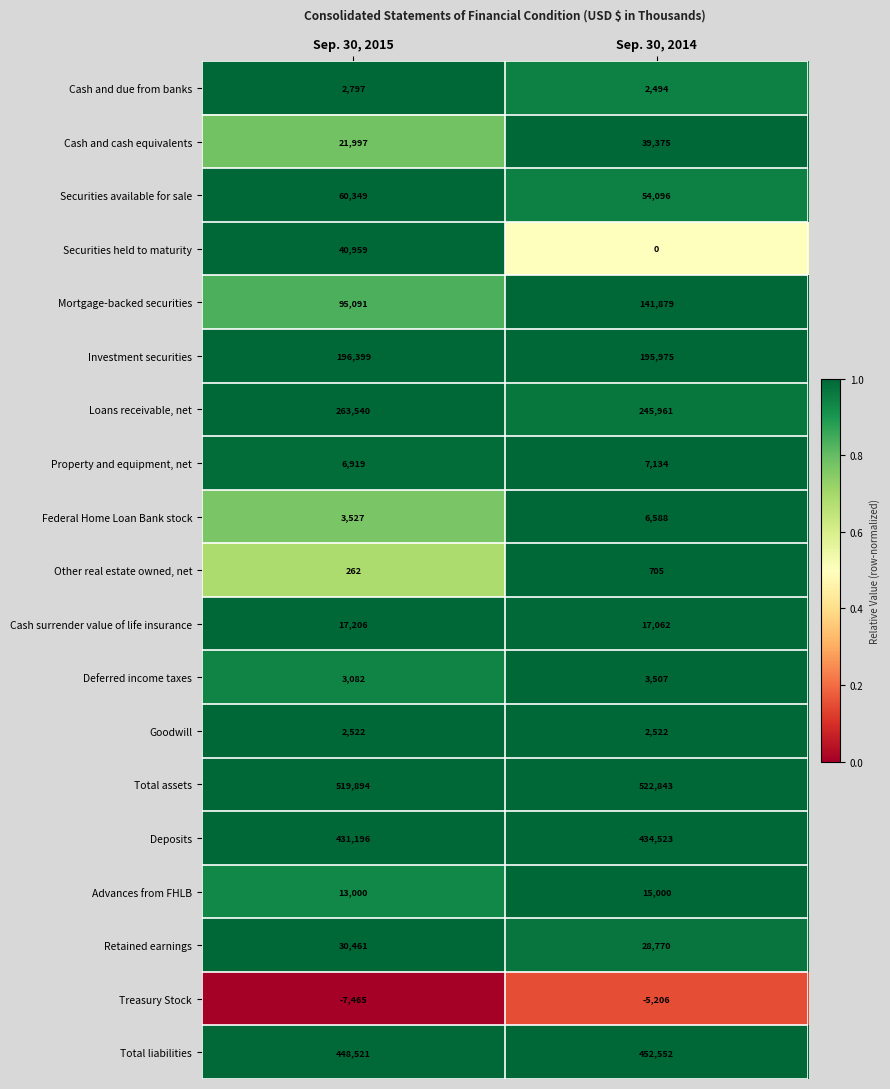

What is the sum of all Investment securities values?

392374